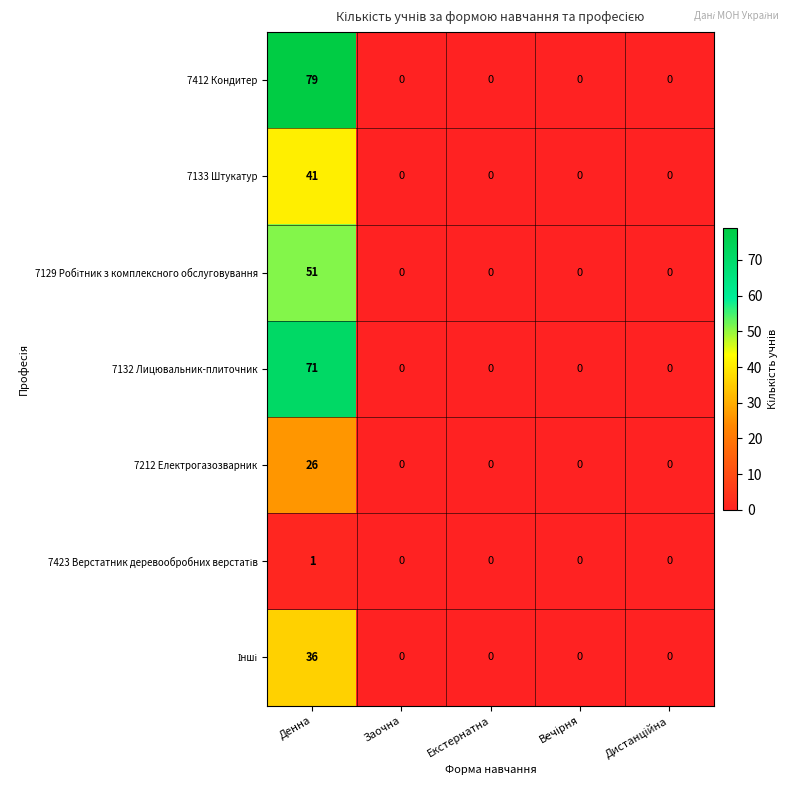

True or false: 7132 Лицювальник-плиточник has a value of 71 at Денна.

True